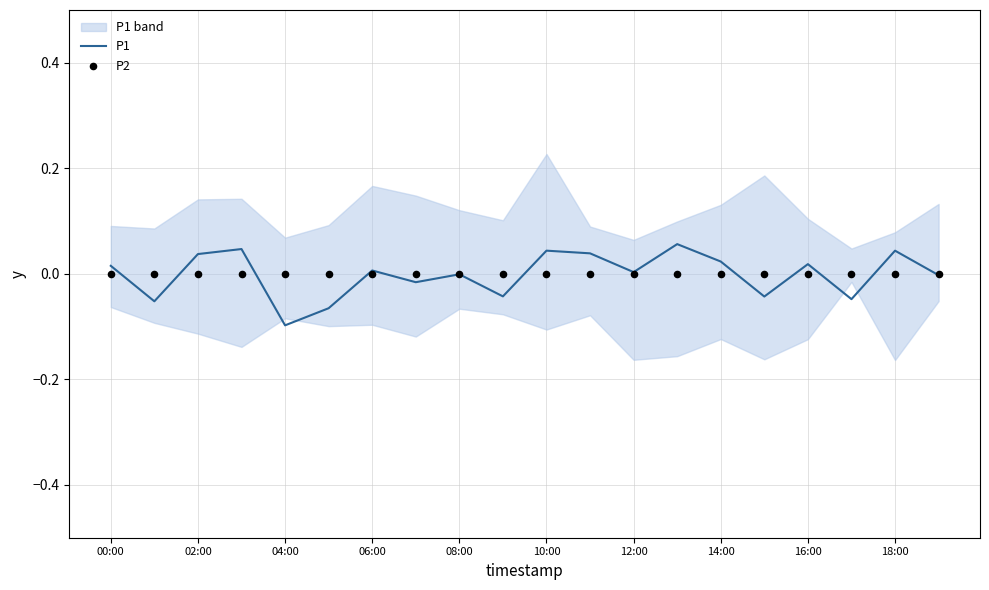

What are all the series names shown in the legend?

P1, P2